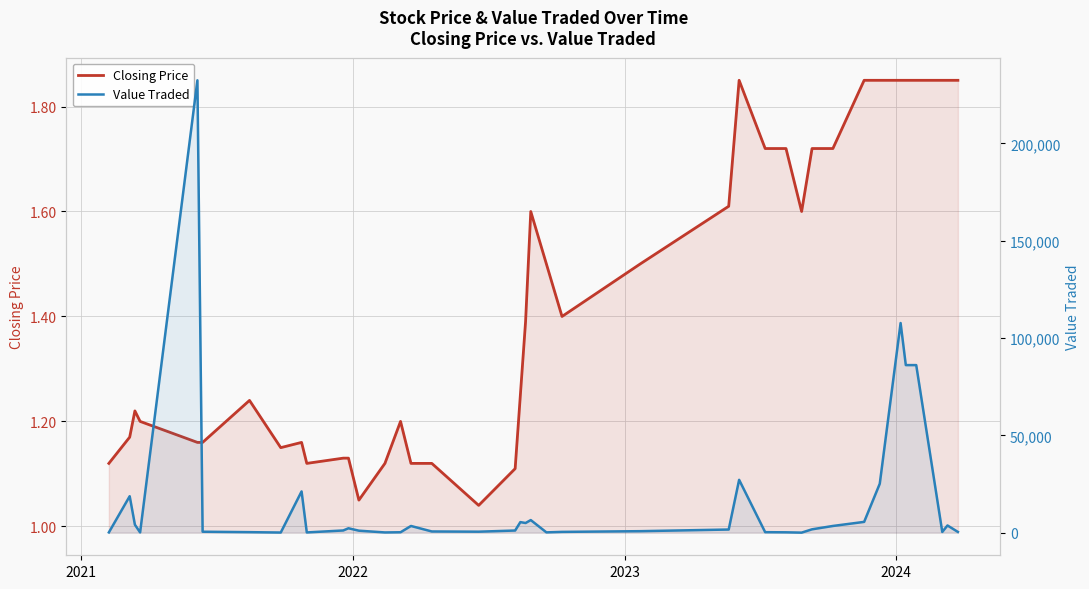

The Value Traded series shows 5958.3 at 31. True or false?

False